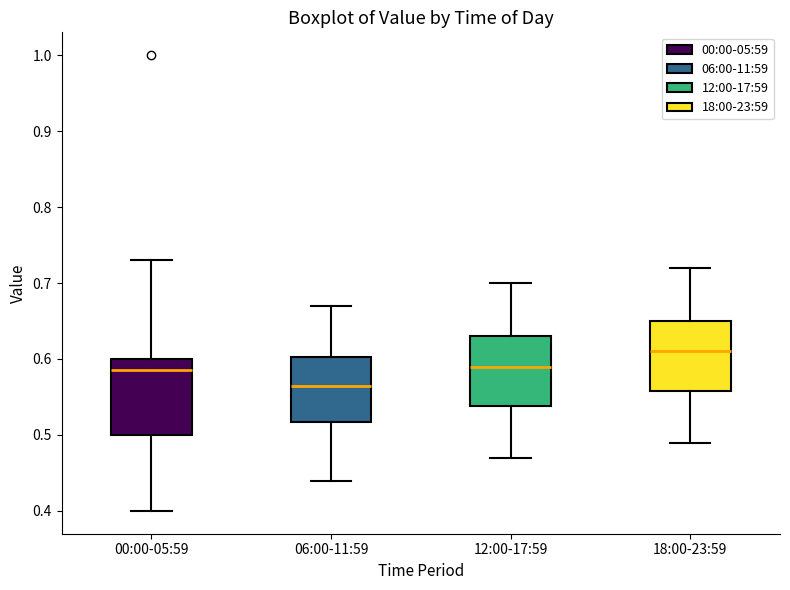

Which box's median line is the lowest?

06:00-11:59